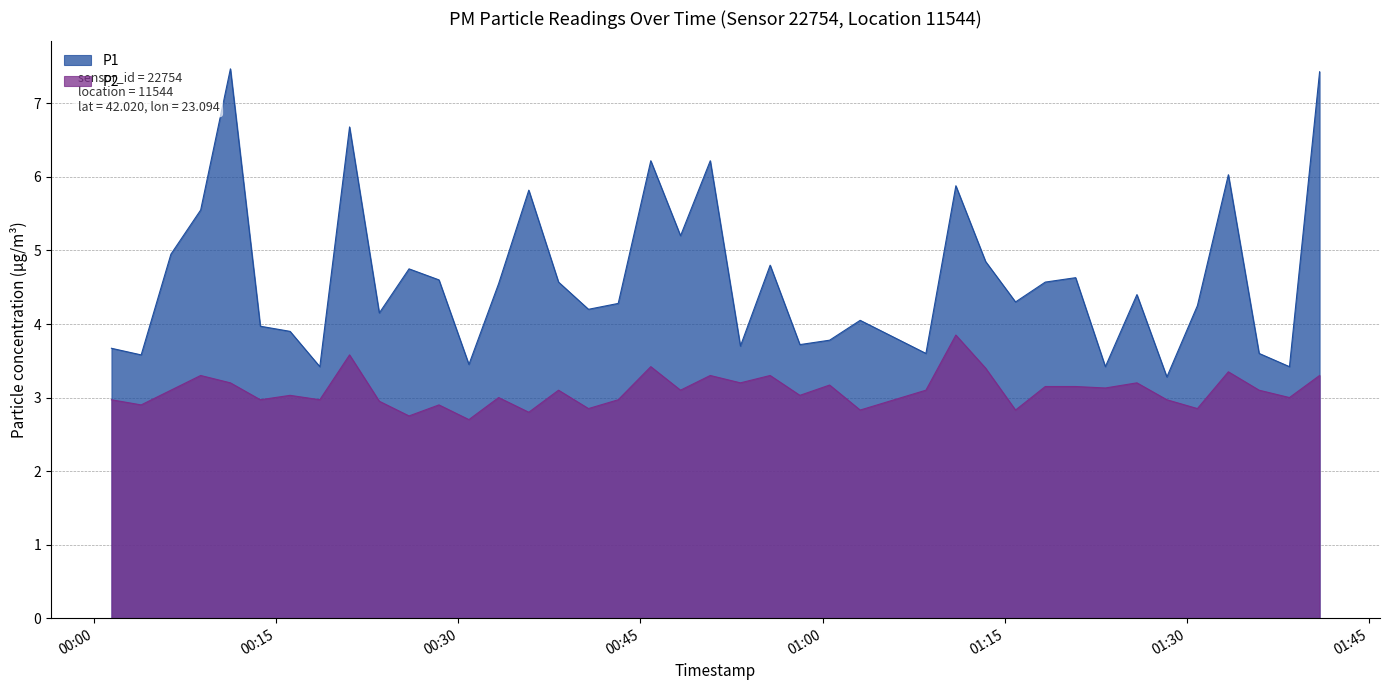

Reading right to left, extract all data points from this chart.

P1: 2023-05-07T01:40:57=7.4	2023-05-07T01:38:28=3.4	2023-05-07T01:35:58=3.6	2023-05-07T01:33:26=6.0	2023-05-07T01:30:53=4.2	2023-05-07T01:28:22=3.3	2023-05-07T01:25:54=4.4	2023-05-07T01:23:18=3.4	2023-05-07T01:20:51=4.6	2023-05-07T01:18:21=4.6	2023-05-07T01:15:54=4.3	2023-05-07T01:13:26=4.8	2023-05-07T01:10:59=5.9	2023-05-07T01:08:31=3.6	2023-05-07T01:03:06=4.0	2023-05-07T01:00:35=3.8	2023-05-07T00:58:08=3.7	2023-05-07T00:55:41=4.8	2023-05-07T00:53:14=3.7	2023-05-07T00:50:45=6.2	2023-05-07T00:48:18=5.2	2023-05-07T00:45:51=6.2	2023-05-07T00:43:10=4.3	2023-05-07T00:40:43=4.2	2023-05-07T00:38:15=4.6	2023-05-07T00:35:48=5.8	2023-05-07T00:33:19=4.5	2023-05-07T00:30:52=3.5	2023-05-07T00:28:24=4.6	2023-05-07T00:25:56=4.8	2023-05-07T00:23:29=4.2	2023-05-07T00:21:02=6.7	2023-05-07T00:18:35=3.4	2023-05-07T00:16:08=3.9	2023-05-07T00:13:41=4.0	2023-05-07T00:11:13=7.5	2023-05-07T00:08:46=5.5	2023-05-07T00:06:19=5.0	2023-05-07T00:03:52=3.6	2023-05-07T00:01:25=3.7
P2: 2023-05-07T01:40:57=3.3	2023-05-07T01:38:28=3.0	2023-05-07T01:35:58=3.1	2023-05-07T01:33:26=3.4	2023-05-07T01:30:53=2.9	2023-05-07T01:28:22=3.0	2023-05-07T01:25:54=3.2	2023-05-07T01:23:18=3.1	2023-05-07T01:20:51=3.1	2023-05-07T01:18:21=3.1	2023-05-07T01:15:54=2.8	2023-05-07T01:13:26=3.4	2023-05-07T01:10:59=3.9	2023-05-07T01:08:31=3.1	2023-05-07T01:03:06=2.8	2023-05-07T01:00:35=3.2	2023-05-07T00:58:08=3.0	2023-05-07T00:55:41=3.3	2023-05-07T00:53:14=3.2	2023-05-07T00:50:45=3.3	2023-05-07T00:48:18=3.1	2023-05-07T00:45:51=3.4	2023-05-07T00:43:10=3.0	2023-05-07T00:40:43=2.9	2023-05-07T00:38:15=3.1	2023-05-07T00:35:48=2.8	2023-05-07T00:33:19=3.0	2023-05-07T00:30:52=2.7	2023-05-07T00:28:24=2.9	2023-05-07T00:25:56=2.8	2023-05-07T00:23:29=3.0	2023-05-07T00:21:02=3.6	2023-05-07T00:18:35=3.0	2023-05-07T00:16:08=3.0	2023-05-07T00:13:41=3.0	2023-05-07T00:11:13=3.2	2023-05-07T00:08:46=3.3	2023-05-07T00:06:19=3.1	2023-05-07T00:03:52=2.9	2023-05-07T00:01:25=3.0